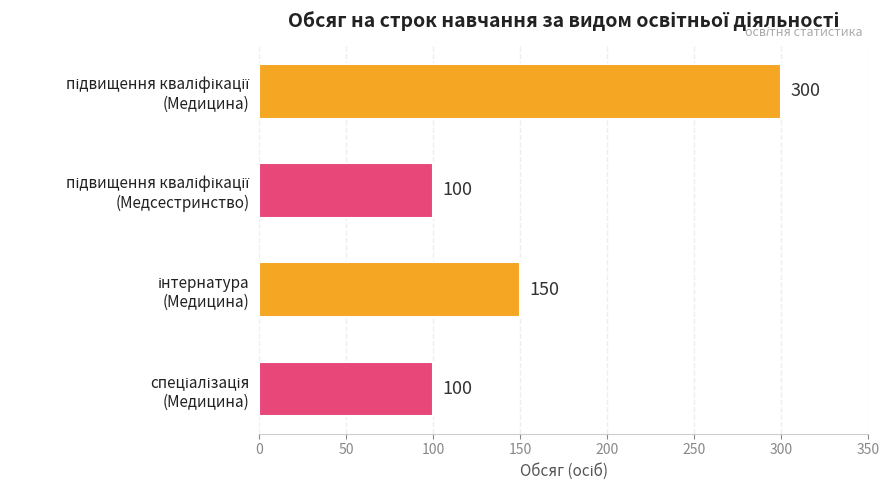

How many values are between 100 and 300?

4